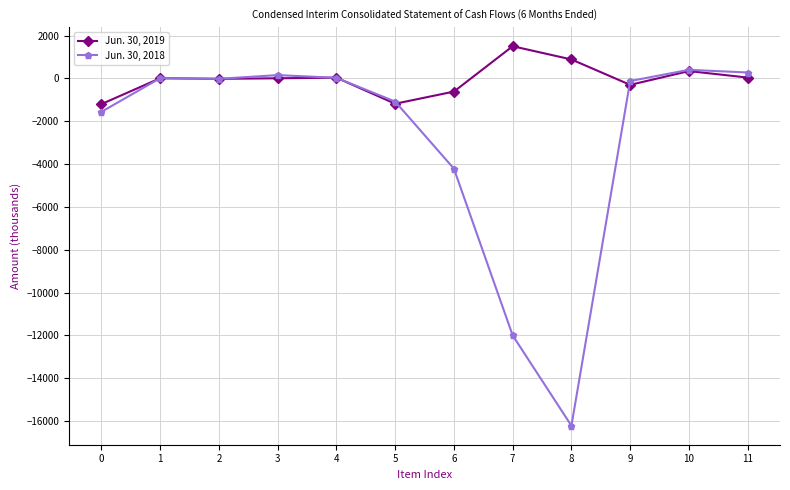

Which series has the largest total across all categories?

Jun. 30, 2019